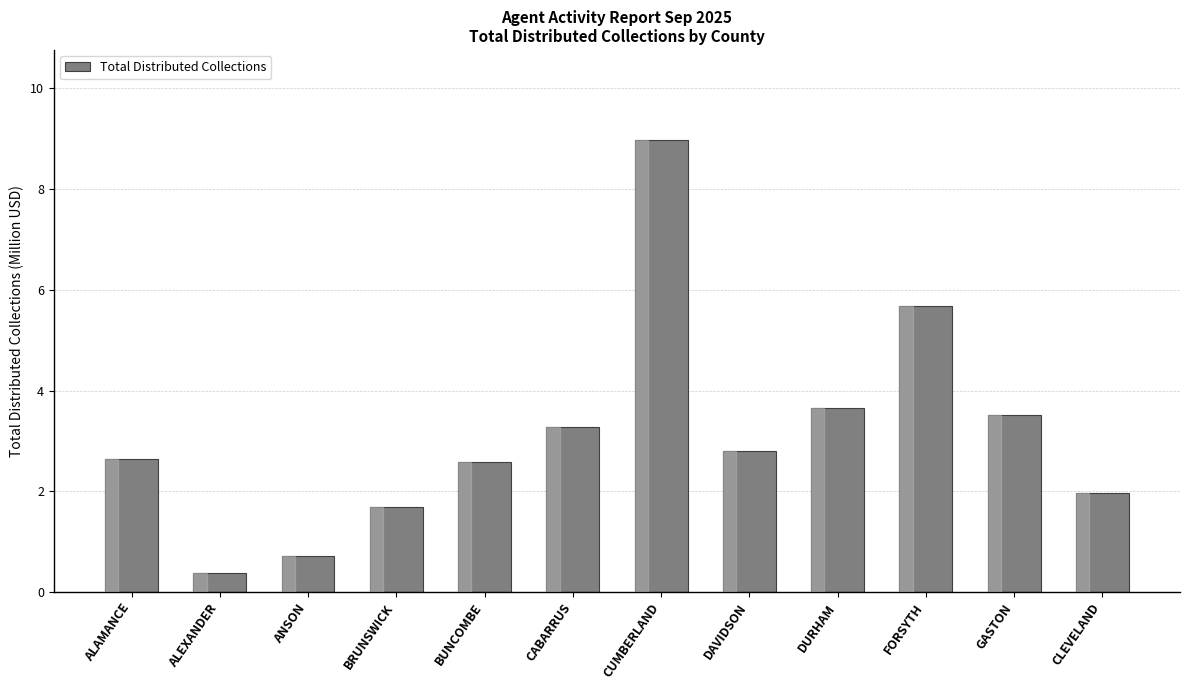

The value at FORSYTH is 9.3. True or false?

False